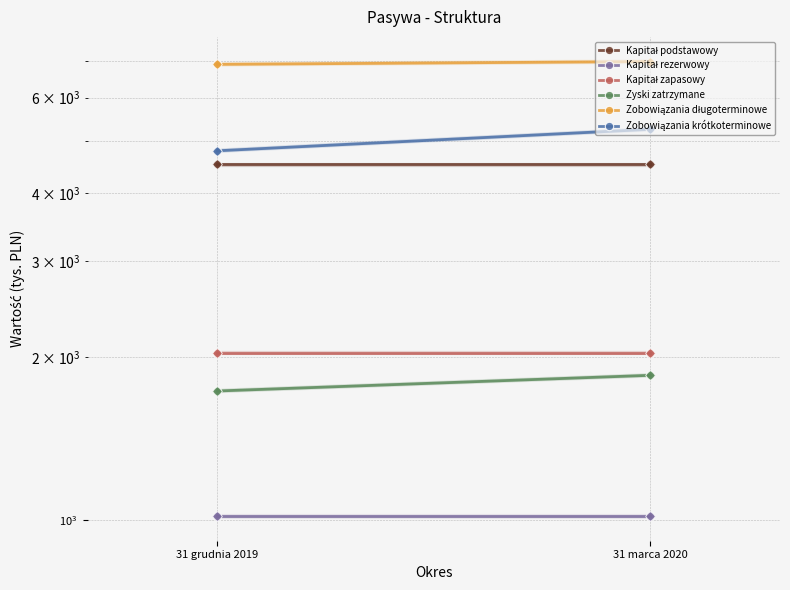

What is the sum of all Zobowiązania długoterminowe values?

13907